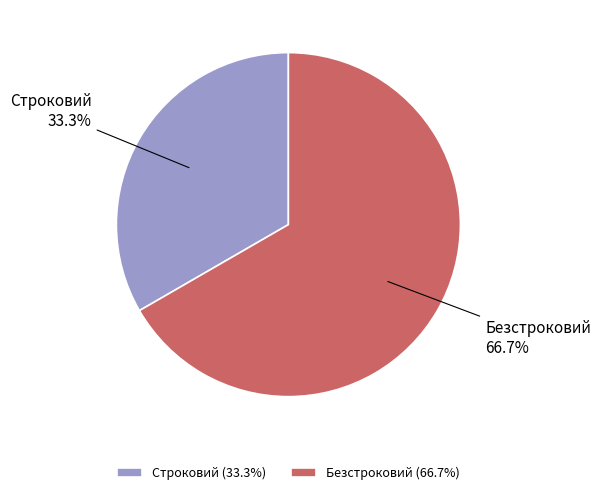

To the nearest percent, what is the combined percentage of Строковий and Безстроковий?

100%